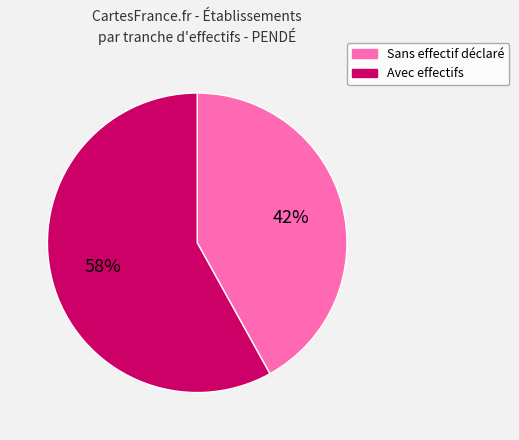

Is the sum of Avec effectifs and Sans effectif déclaré greater than half?

Yes